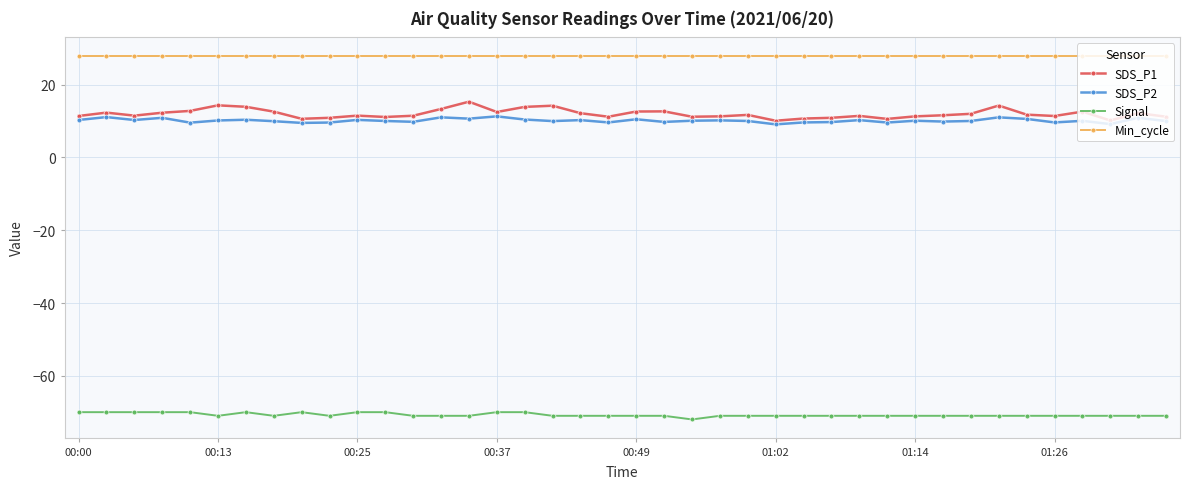

Which series has the widest spread of values?

SDS_P1